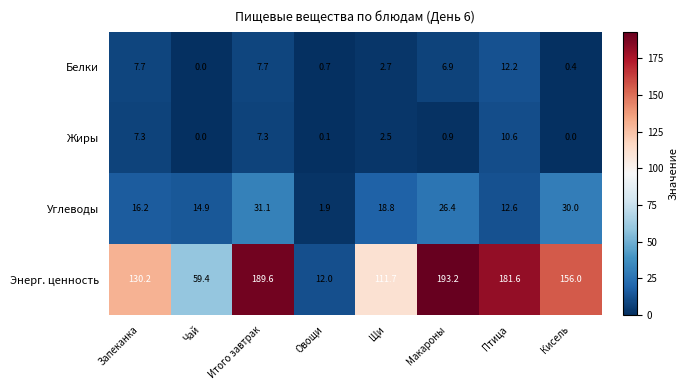

At which category is the sum across all series the highest?

Итого завтрак